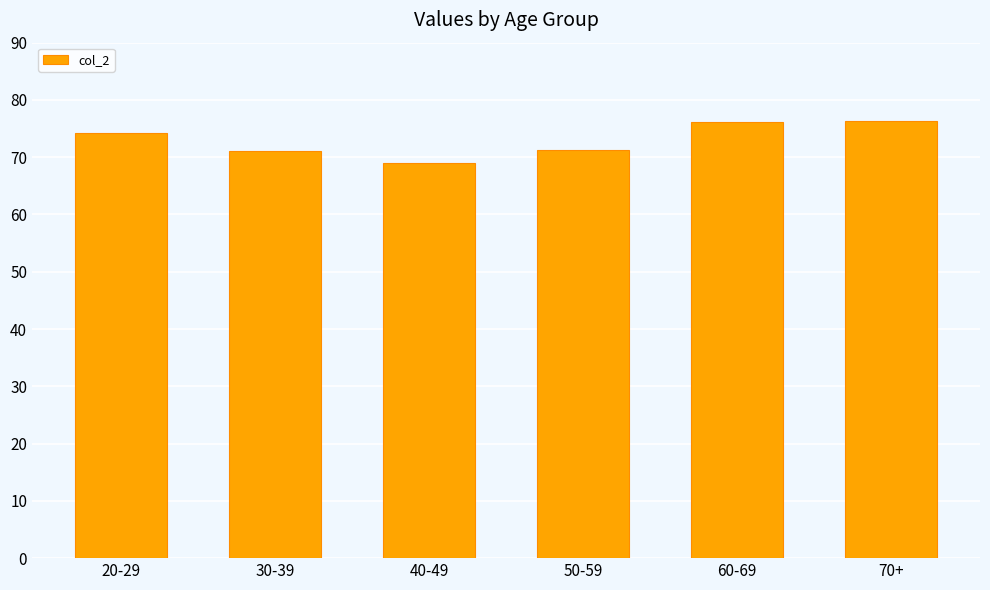

What is the difference between the values at 40-49 and 30-39?

2.1